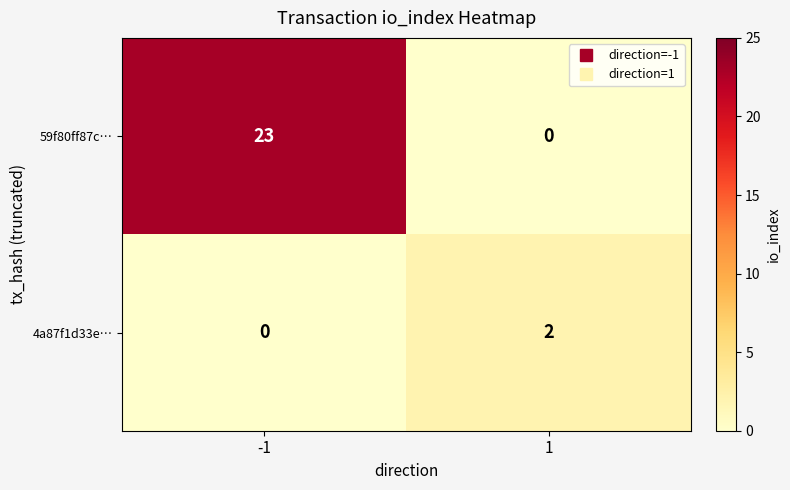

What value does the 59f80ff87c… series have at -1?

23